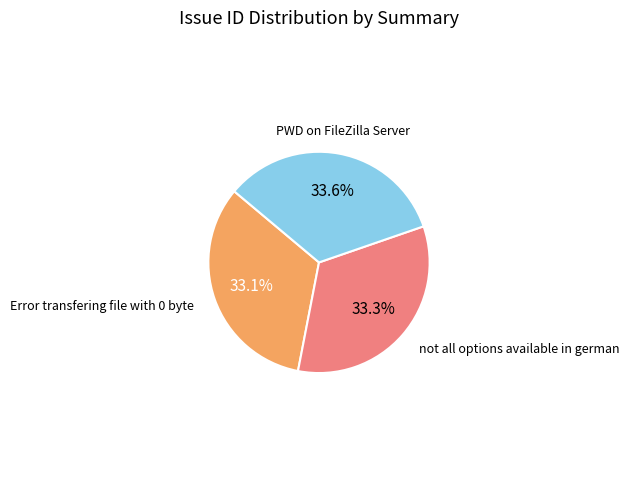

Does any single category account for the majority?

No